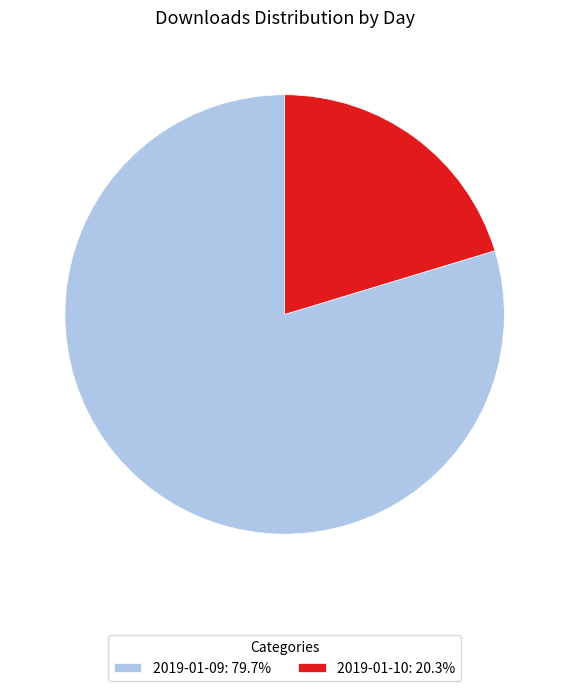

Which slice is the smallest?

2019-01-10